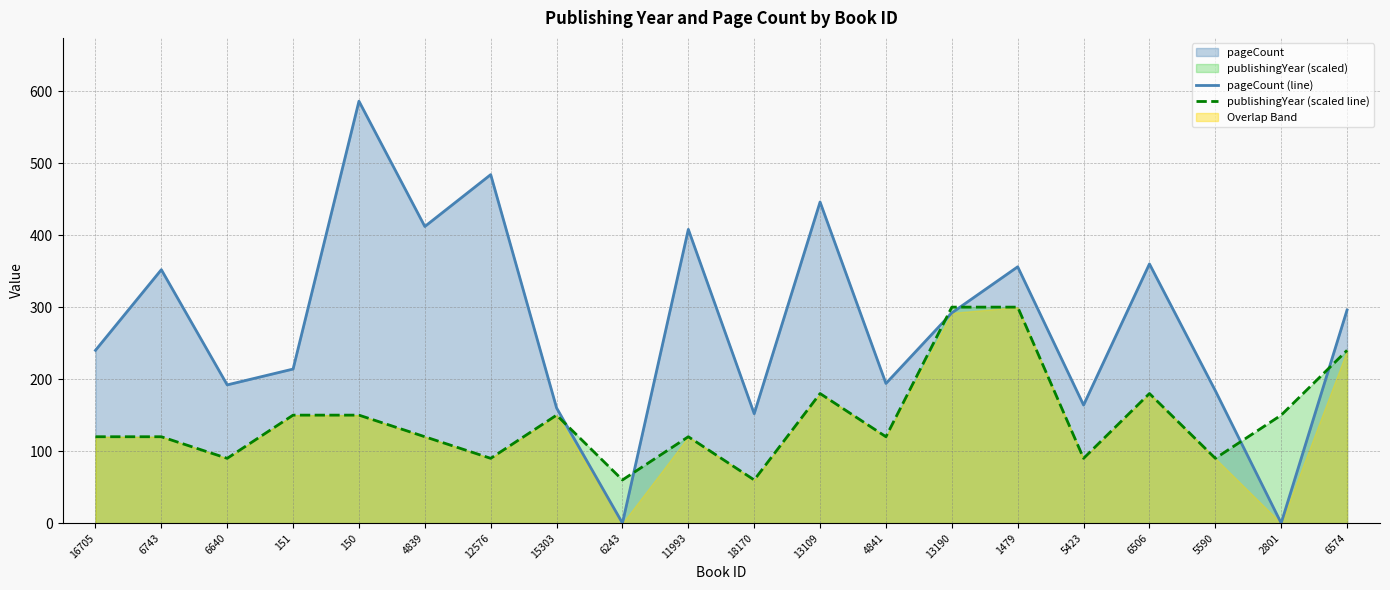

At which category does pageCount (line) reach its first local peak?

6743